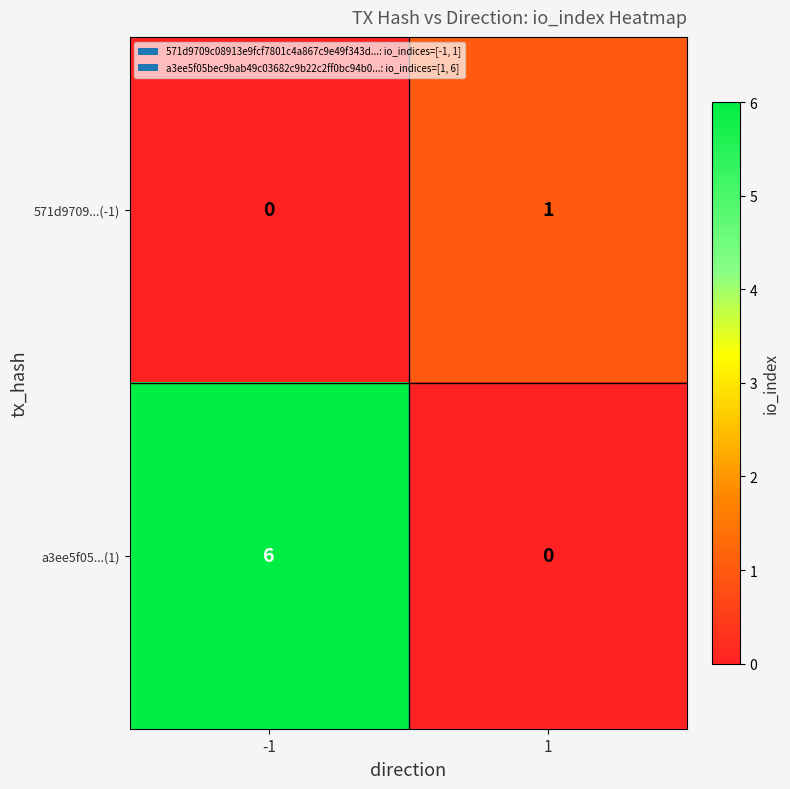

What is the difference between the maximum and minimum values in the a3ee5f05...(1) series?

6